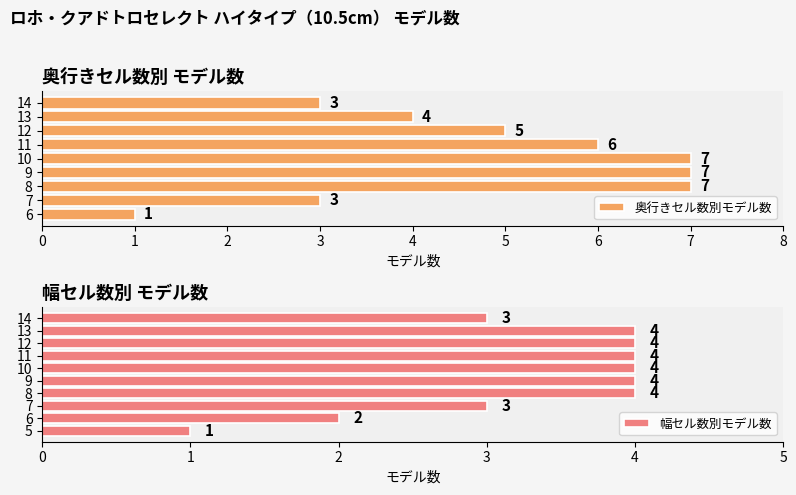

Which category has the lowest value in the 奥行きセル数別モデル数 series?

6